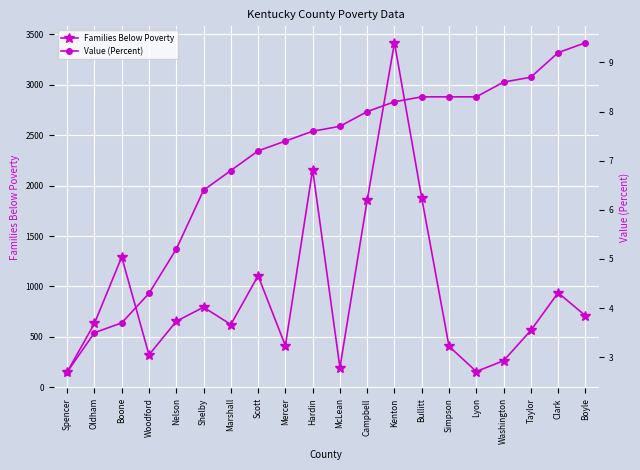

How many series are shown in this chart?

2